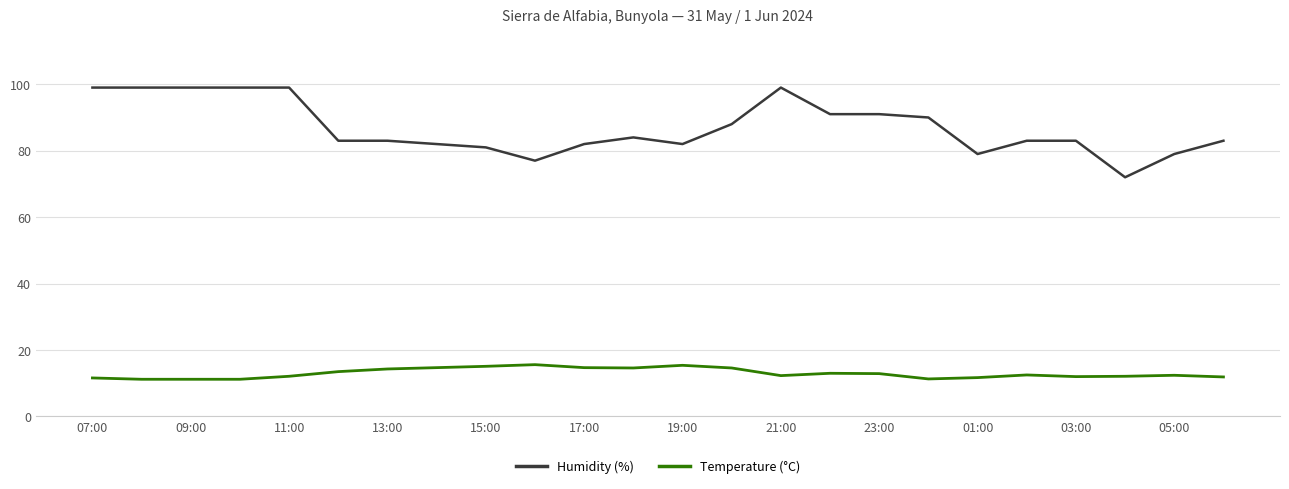

List the series in order of their overall mean, lowest first.

Temperature (°C), Humidity (%)